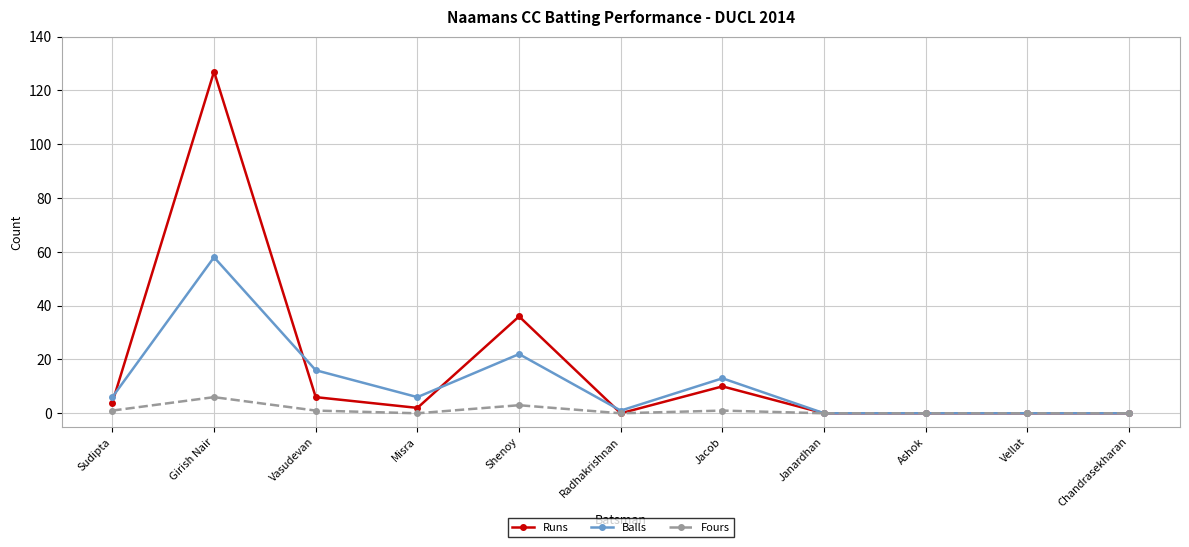

At Vasudevan, list the series in order from smallest to largest.

Fours, Runs, Balls